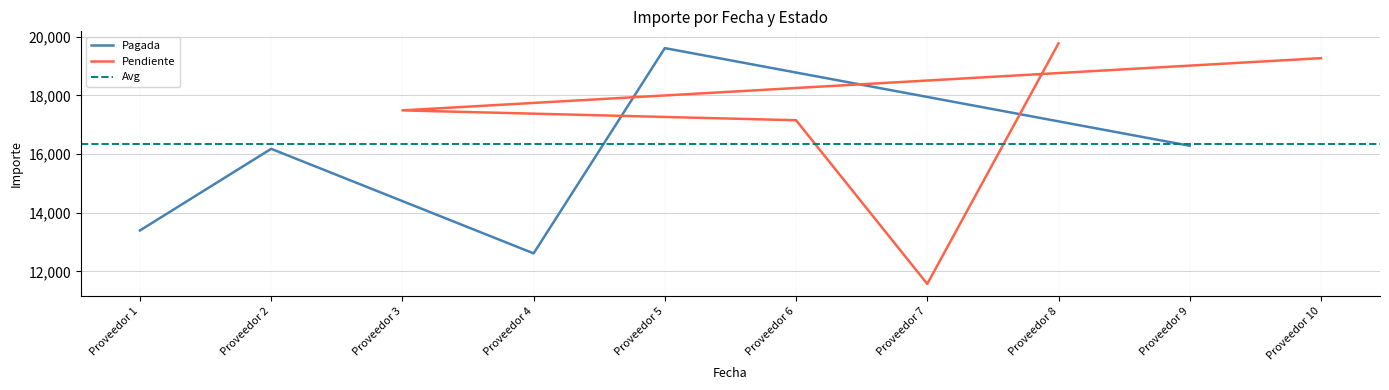

What is the value of the 2nd point from the left?

16179